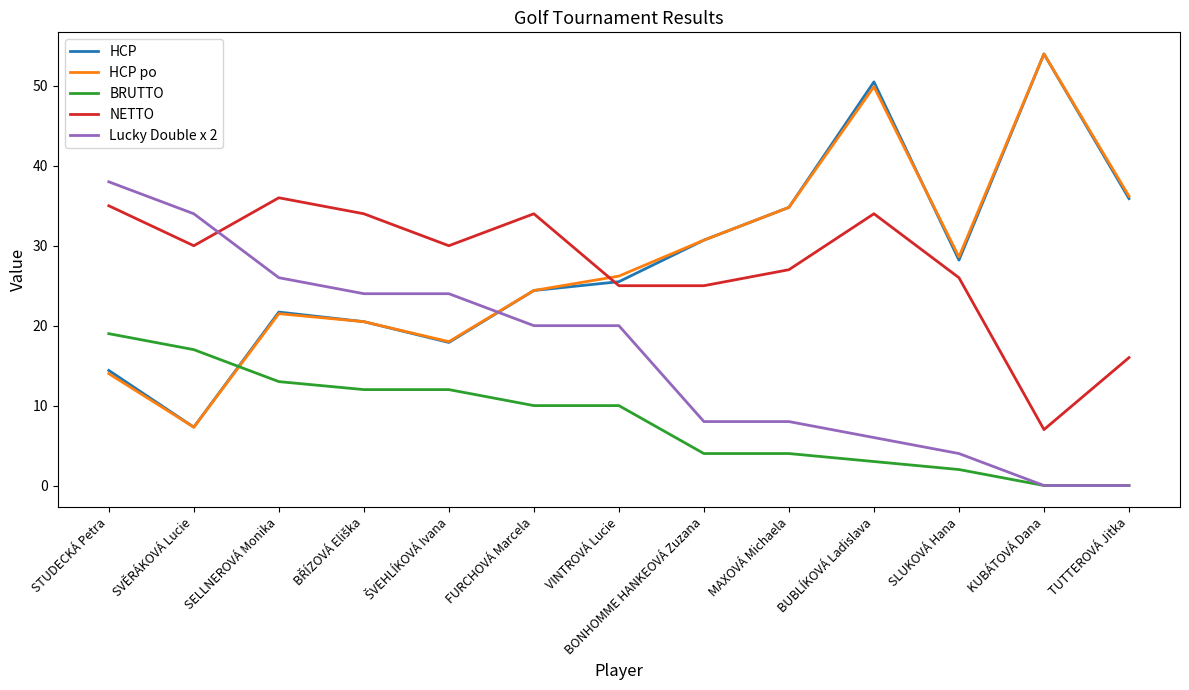

Which category has the lowest value in the HCP po series?

SVĚRÁKOVÁ Lucie